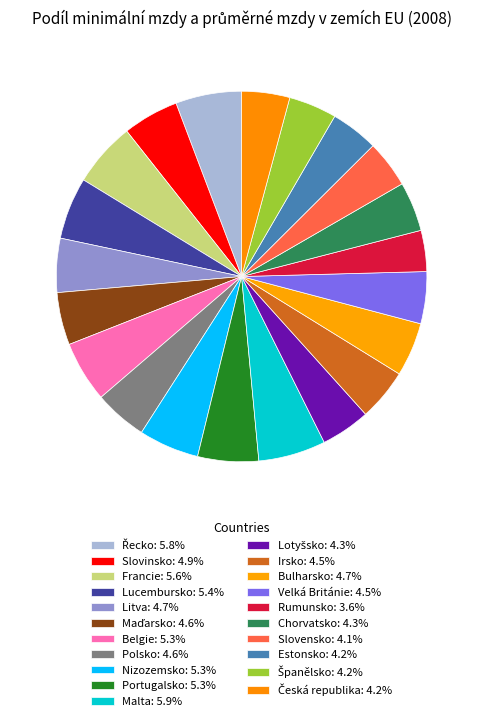

Is it true that Velká Británie is 5% of the pie?

True